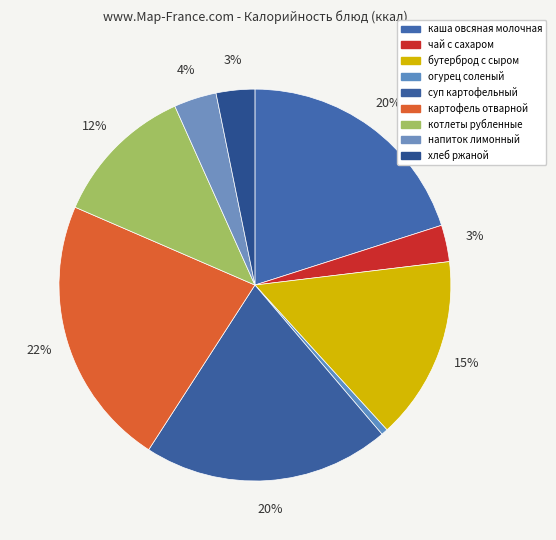

Count the number of slices in the pie.

9